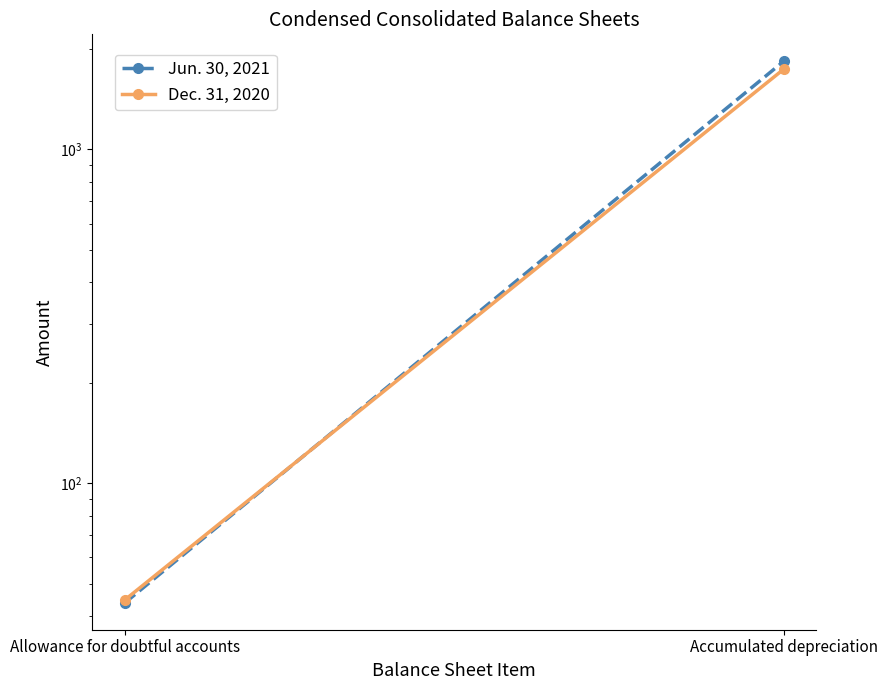

What is the total value across all series at Accumulated depreciation?

3574.6